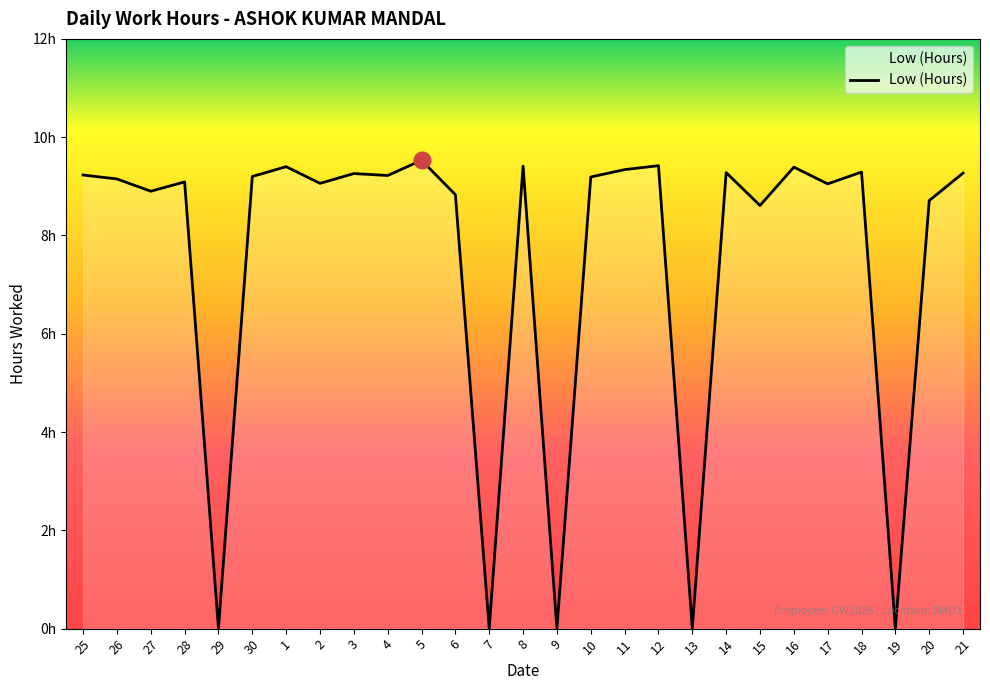

List the labels in order of value, smallest first.

29, 7, 9, 13, 19, 15, 20, 6, 27, 17, 2, 28, 26, 10, 30, 4, 25, 3, 21, 14, 18, 11, 16, 1, 8, 12, 5